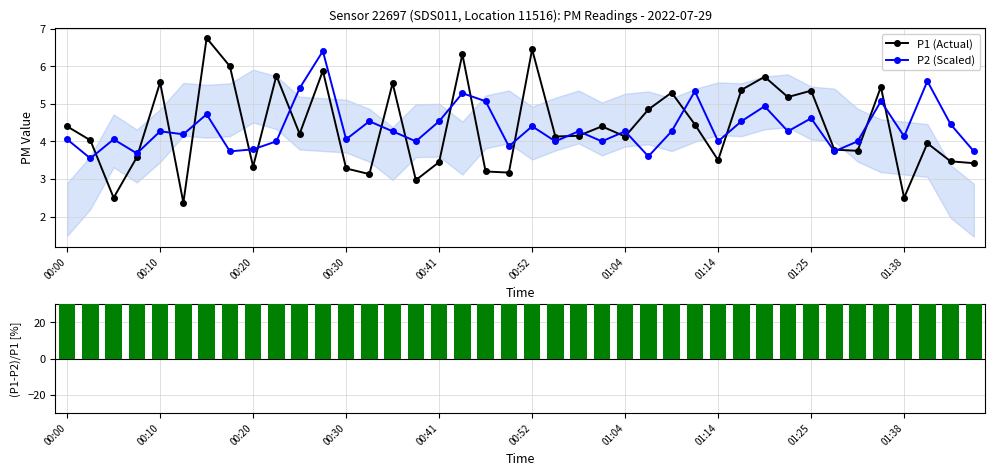

True or false: P1 (Actual) has more than 0 interior local peaks.

True